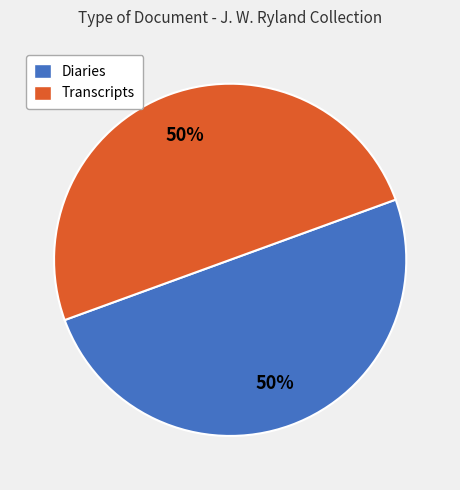

The Transcripts slice represents 50% of the pie. True or false?

True